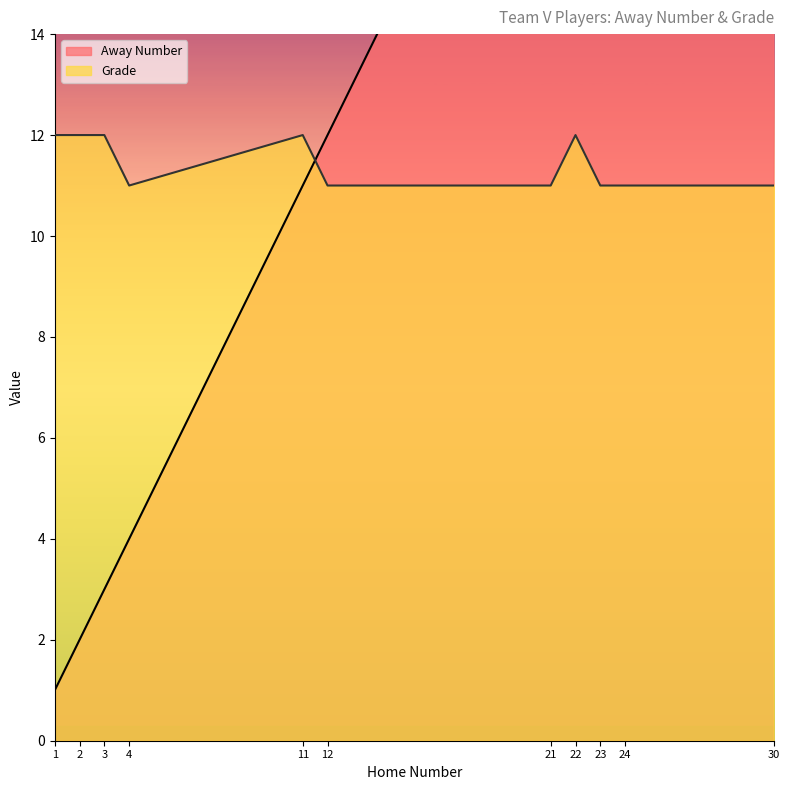

Which label corresponds to the smallest value in the chart?

1